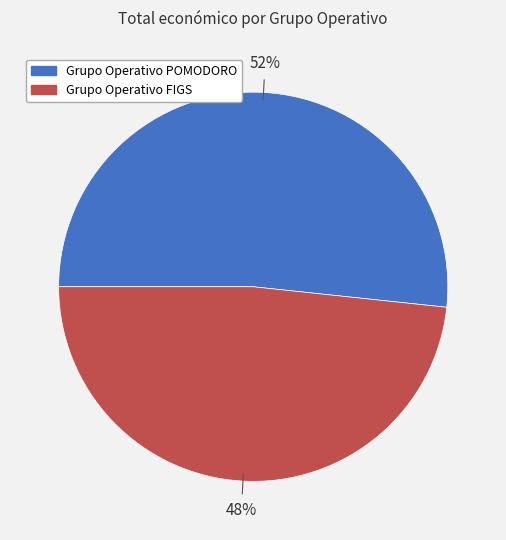

How many segments does this pie chart have?

2